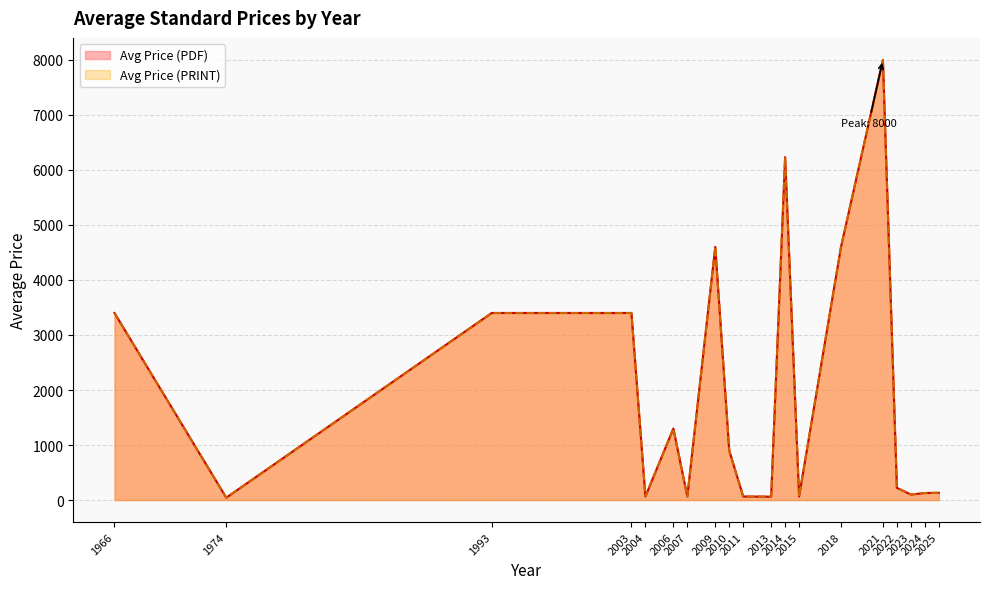

How many lines are shown in the chart?

2